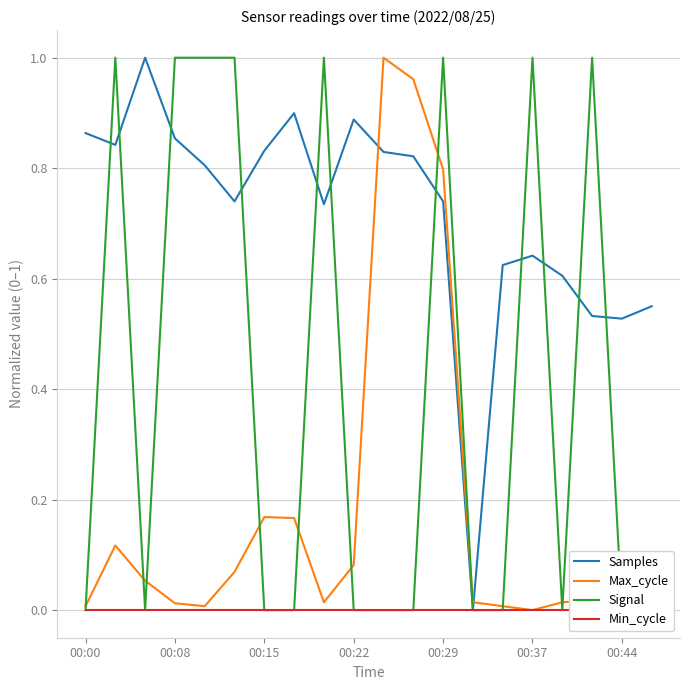

The Max_cycle series shows 0.8 at 00:29. True or false?

True